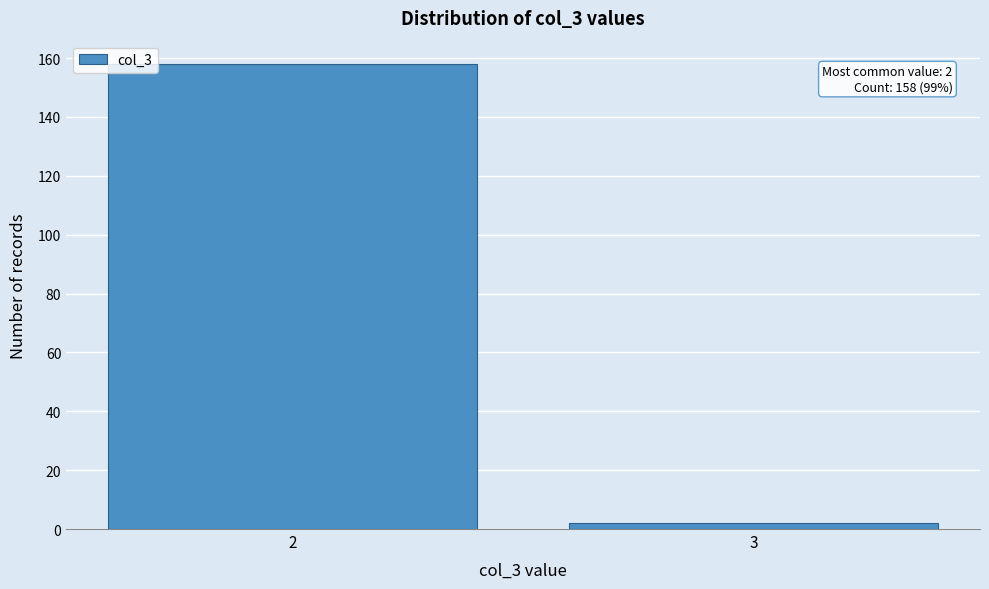

Reading left to right, what are all the values shown in this chart?

158	2